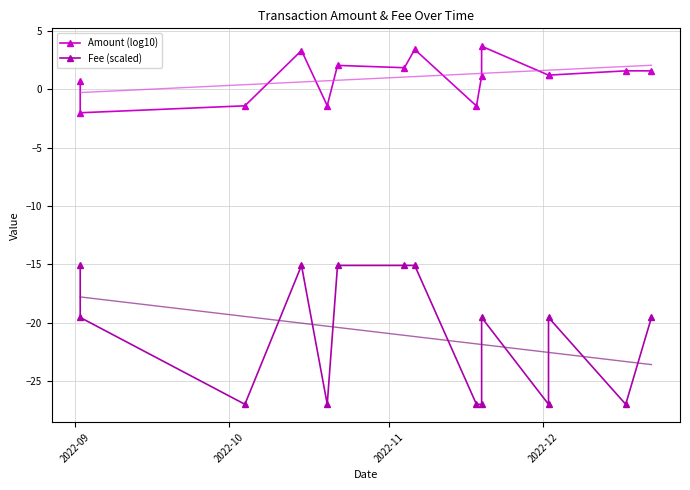

How many values in the Fee (scaled) series are below -19?

10